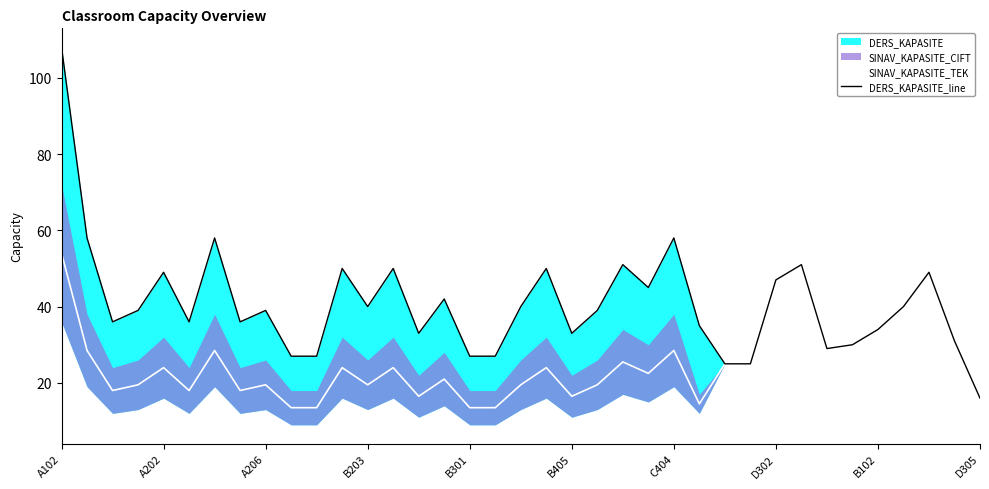

What is the value of the DERS_KAPASITE_line point at the 5th from the left?

49.0